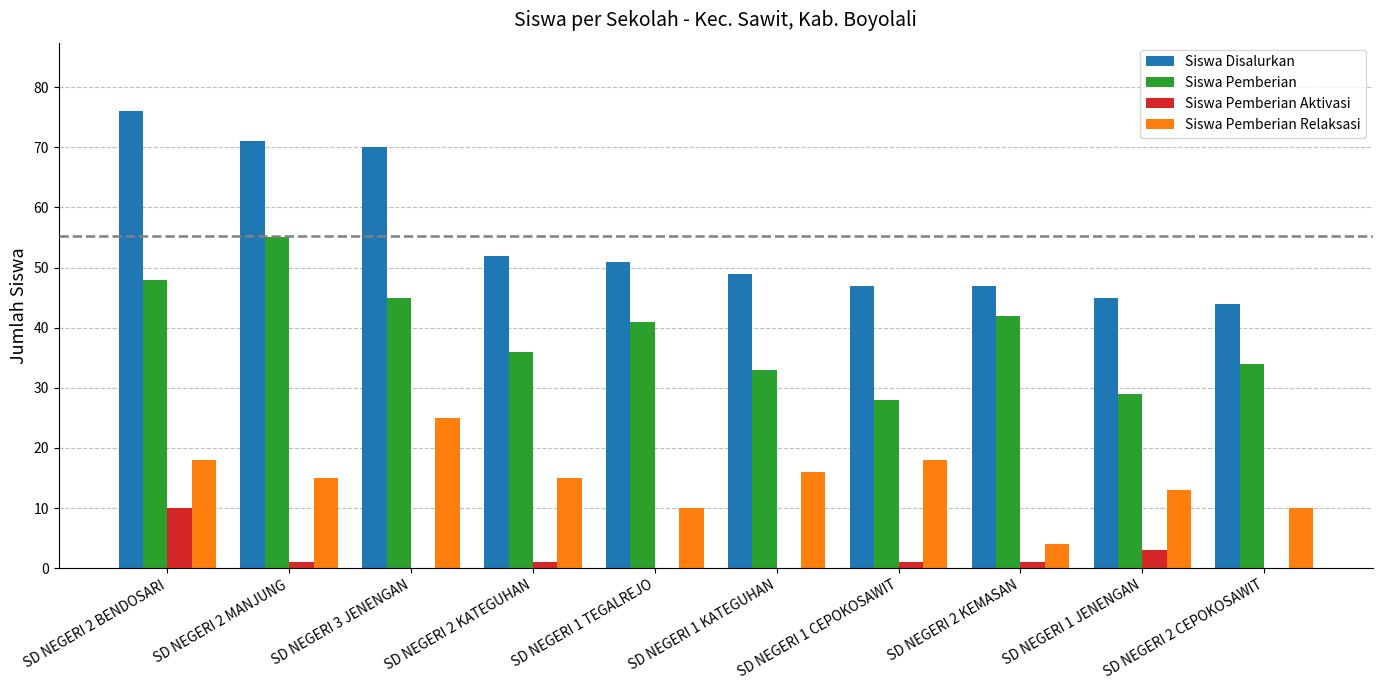

Are the bars horizontal?

No